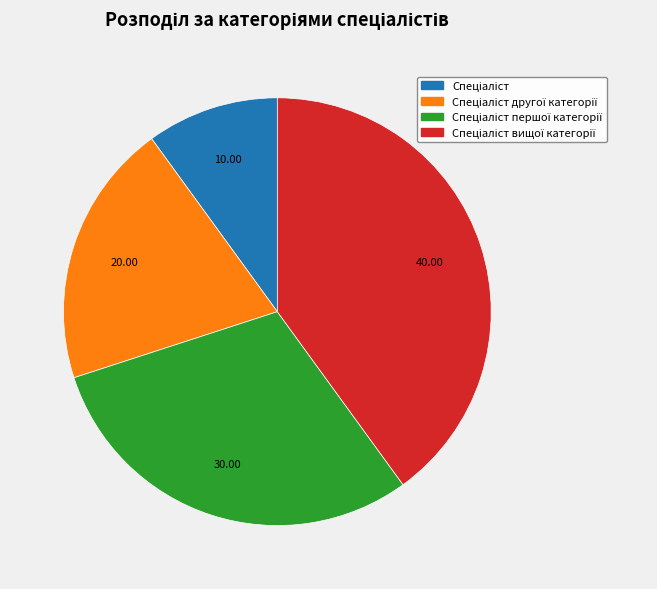

Does any single category account for the majority?

No